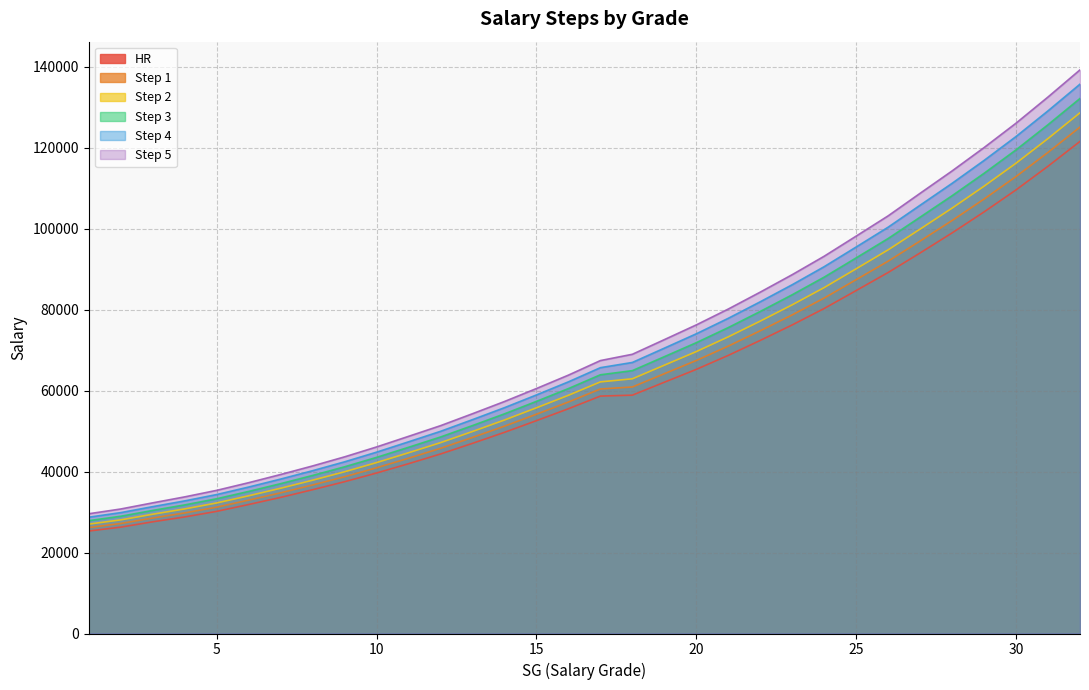

What is the difference between the second highest and minimum values in the Step 1 series?

92702